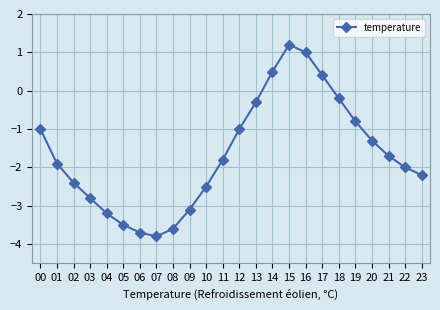

What is the difference between the maximum and minimum values?

5.0